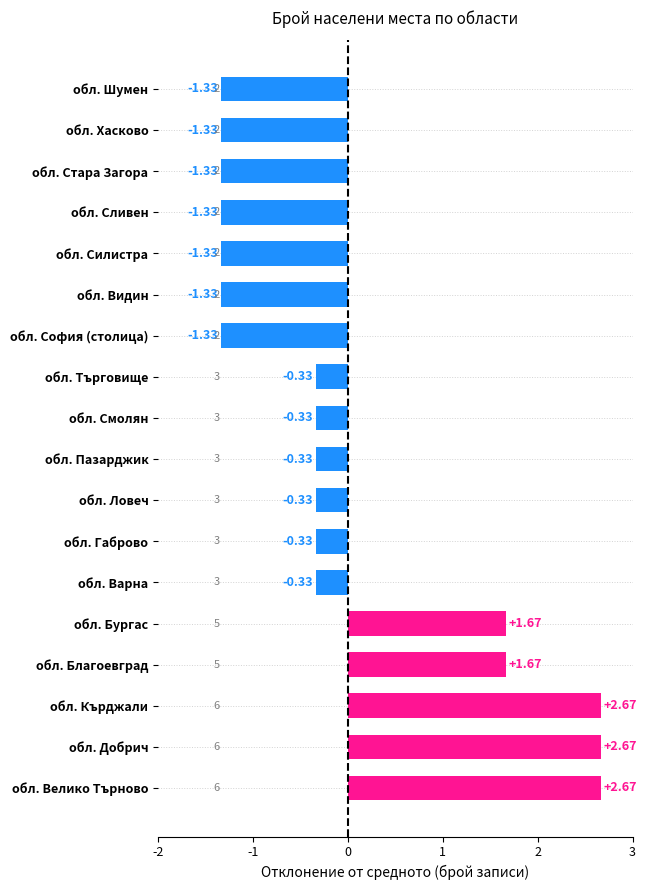

Which has a higher value, обл. Стара Загора or обл. Пазарджик?

обл. Пазарджик